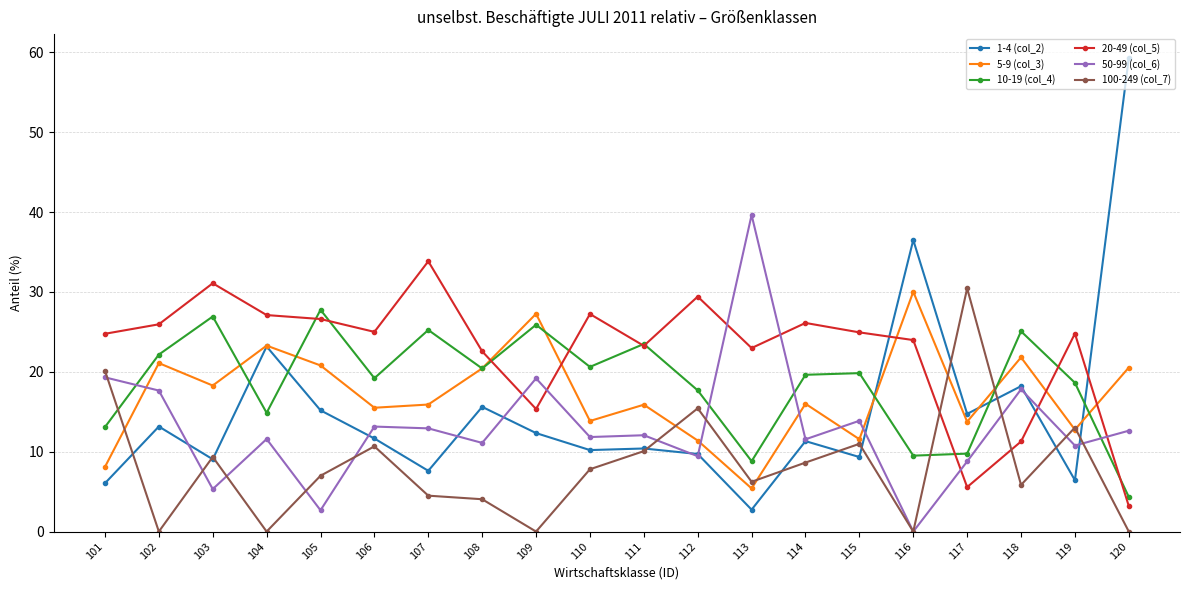

What is the greatest value displayed?

59.3